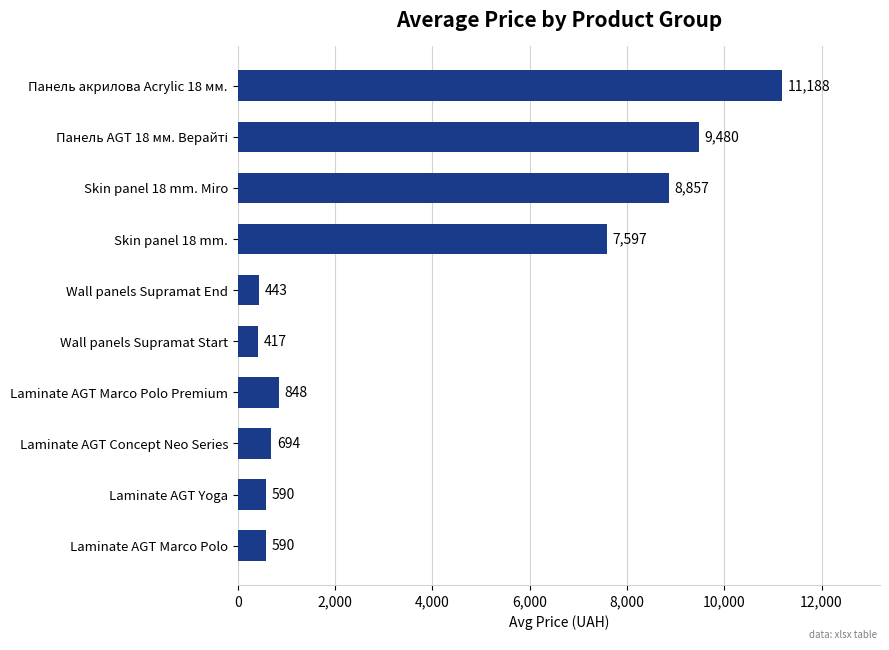

What is the ratio of the value at Wall panels Supramat End to the value at Laminate AGT Marco Polo?

0.8